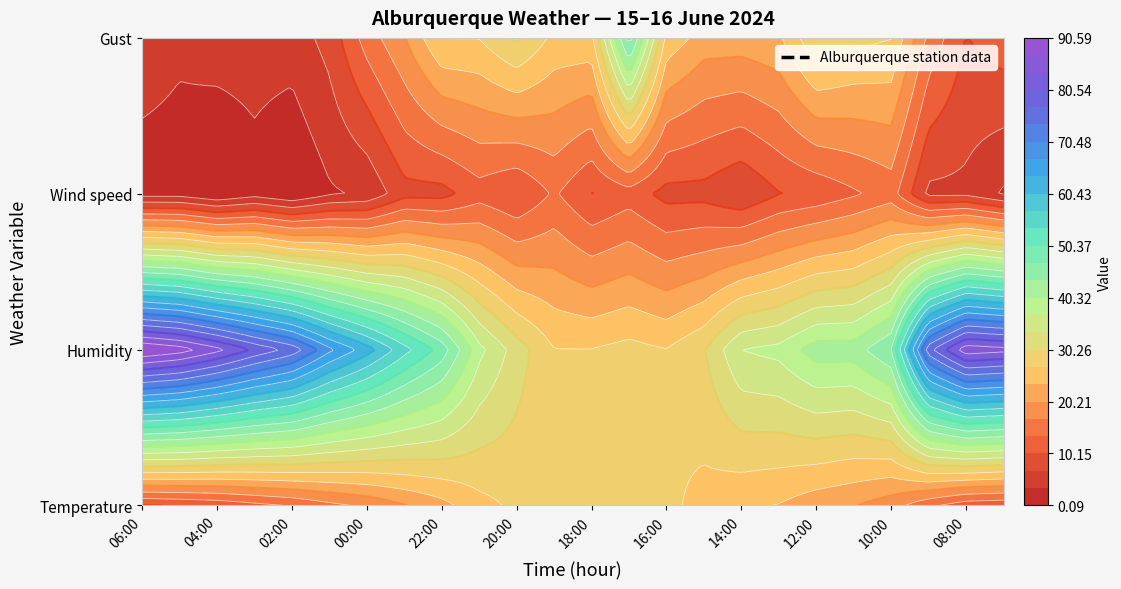

Which series has the largest range (max minus min)?

Humidity